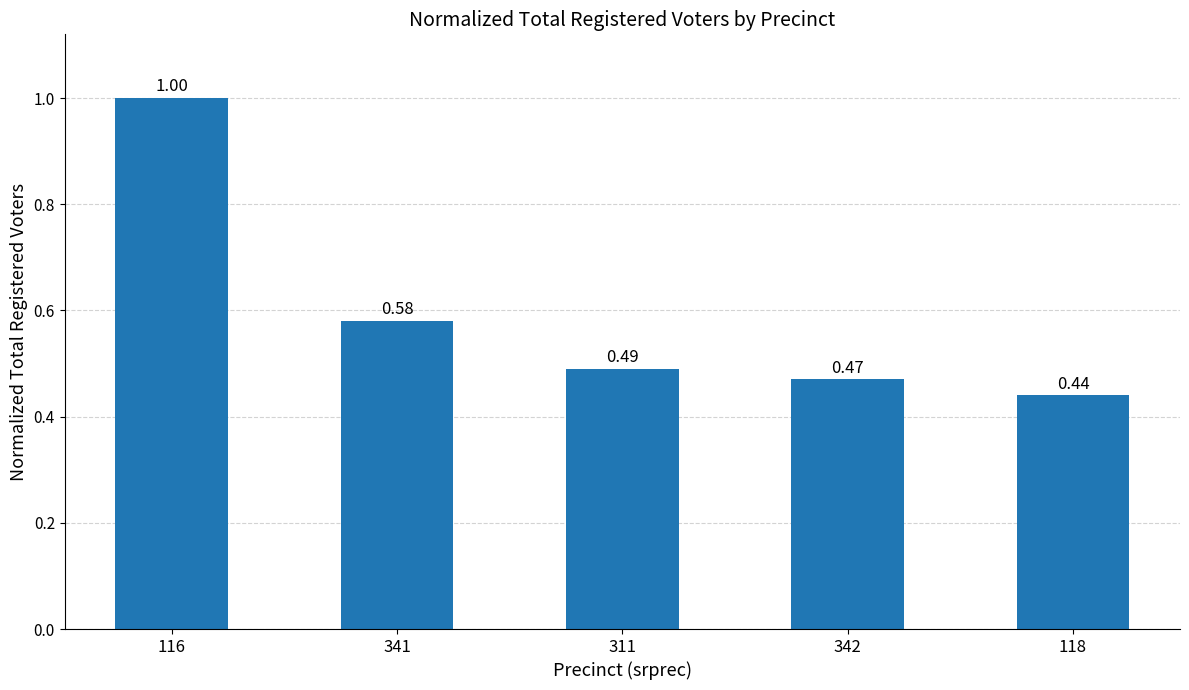

List the labels in order of value, smallest first.

118, 342, 311, 341, 116